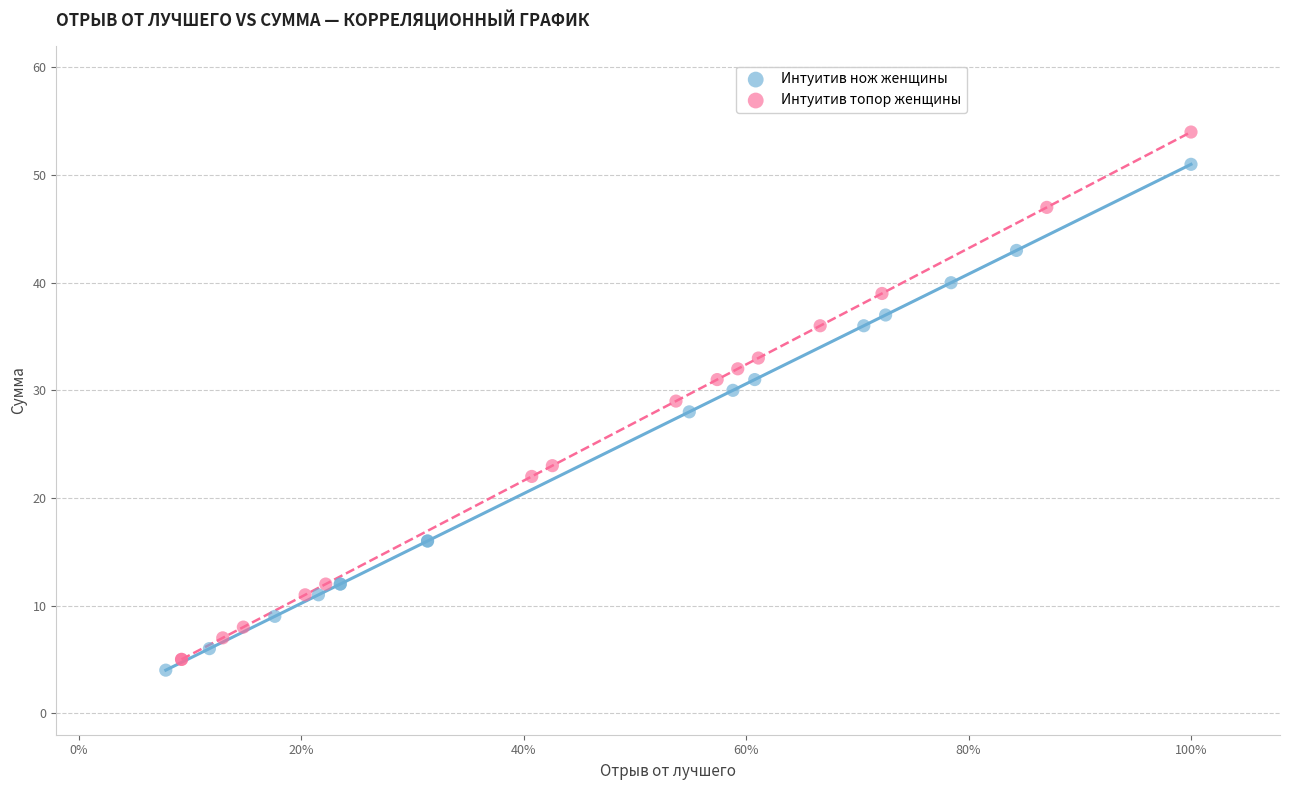

Which series reaches the maximum Y coordinate?

Интуитив топор женщины